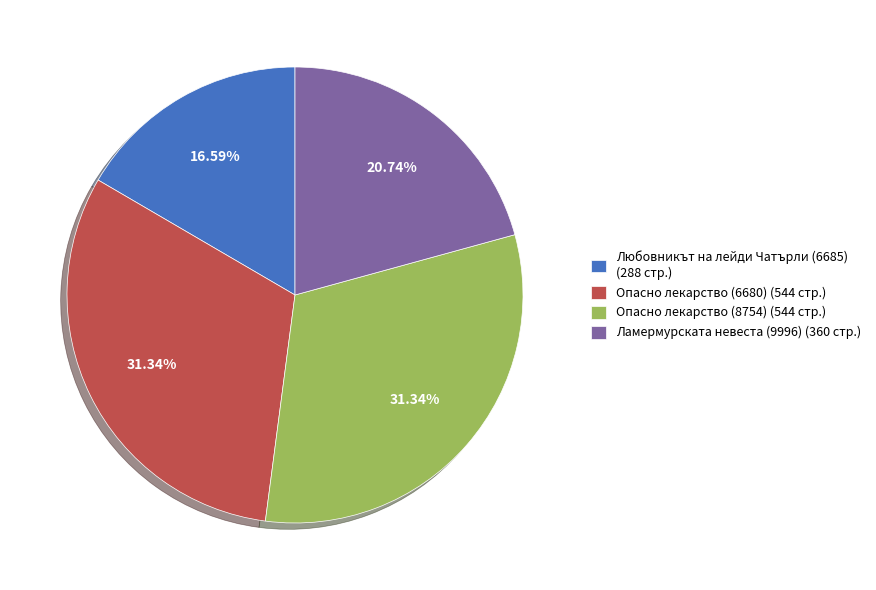

What percentage is the Ламермурската невеста (9996) slice, to the nearest percent?

21%